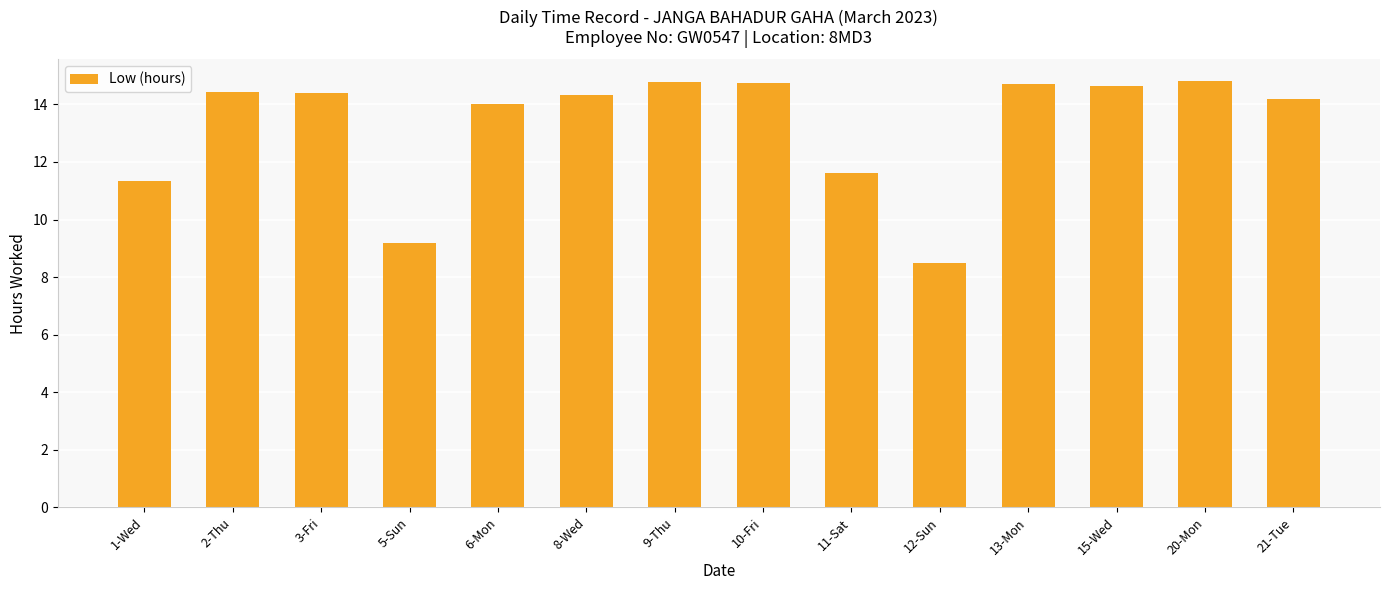

Approximately how many times larger is the value at 10-Fri compared to 5-Sun?

1.6